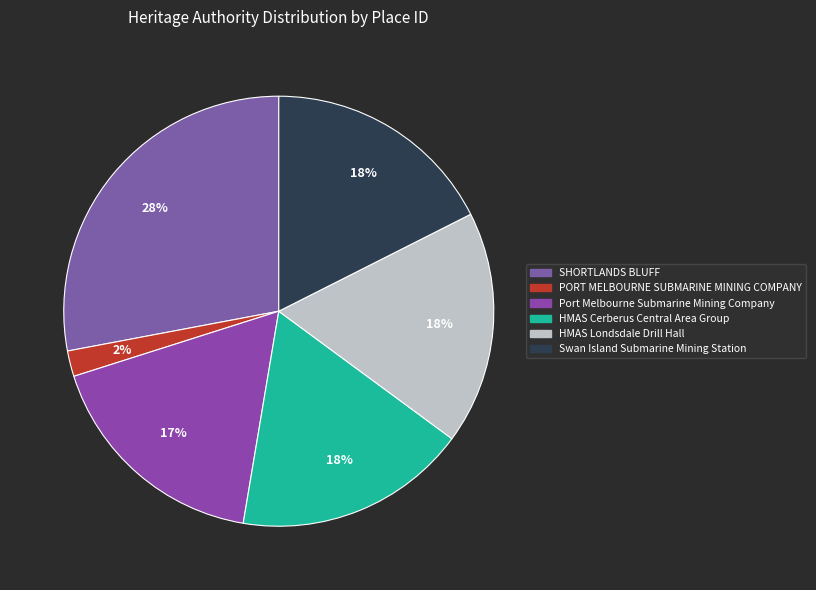

To the nearest percent, what is the difference between the Swan Island Submarine Mining Station and PORT MELBOURNE SUBMARINE MINING COMPANY slice percentages?

16%